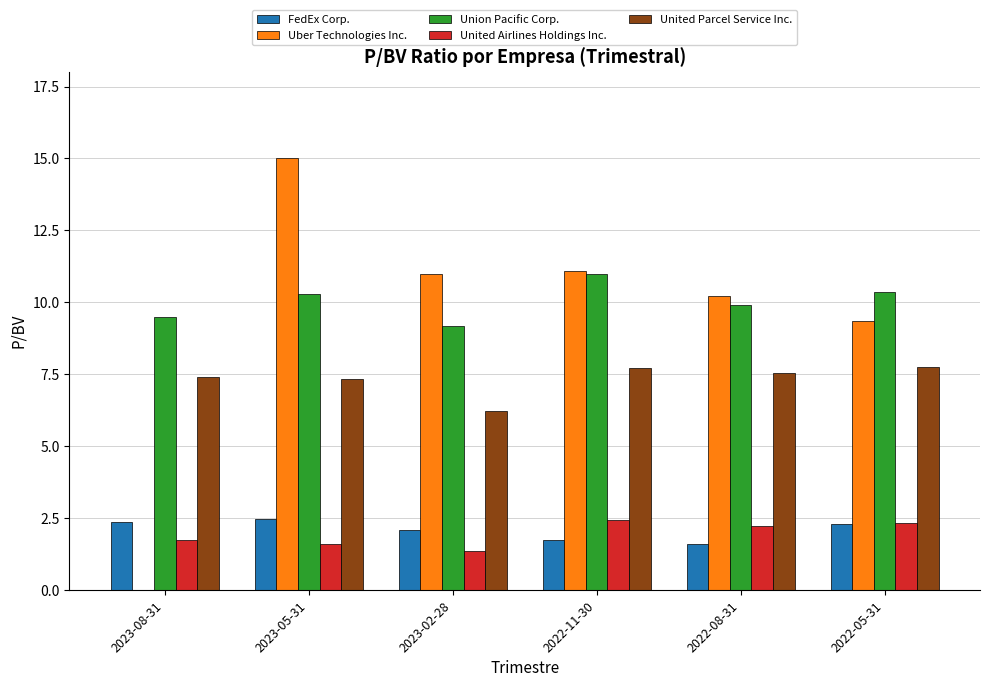

What is the total value across all series at 2023-02-28?

29.8